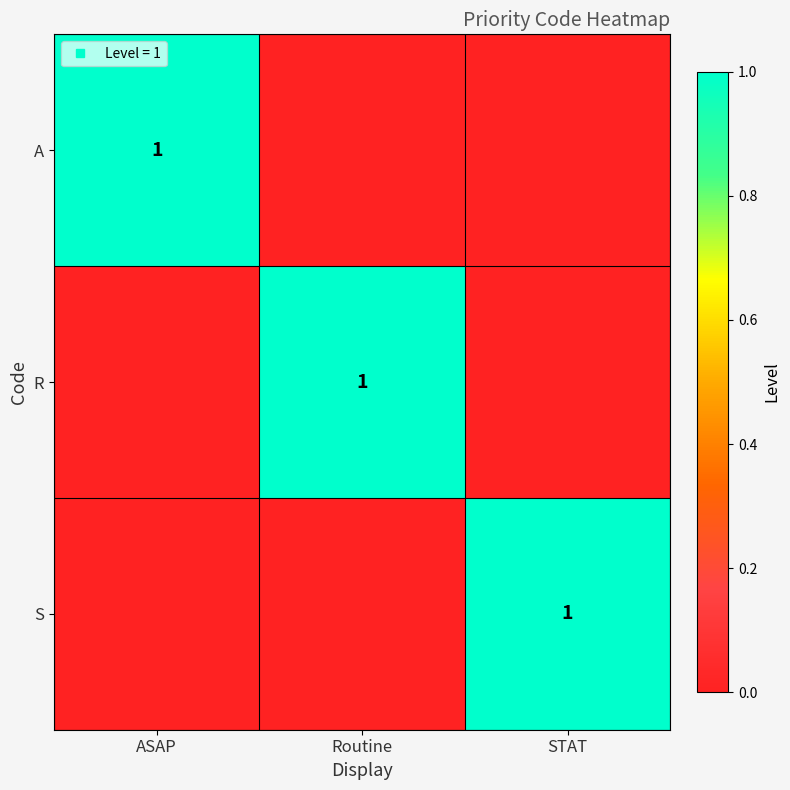

How many positive values does the S series have?

1